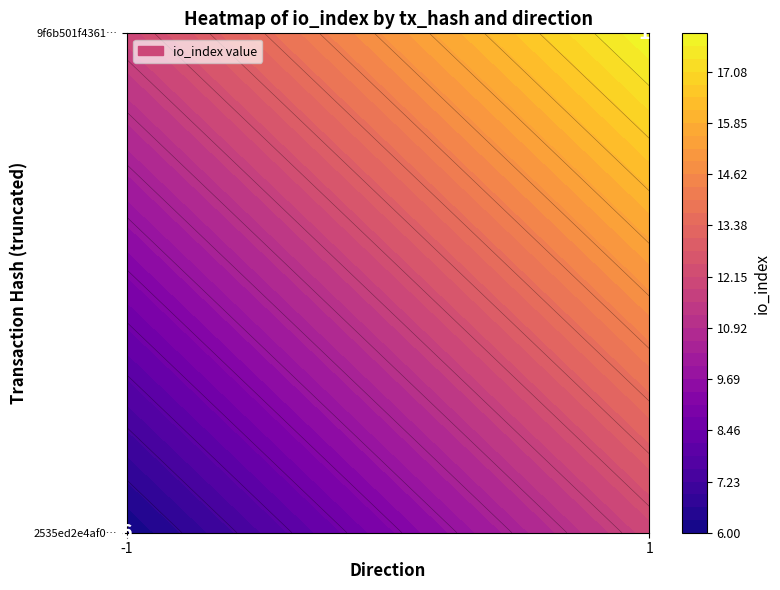

List the series in order of their overall mean, lowest first.

2535ed2e4af0437fab7ae160580493aec9ba6bd, 9f6b501f43619ce1f858a1067e9d6b0d743171f